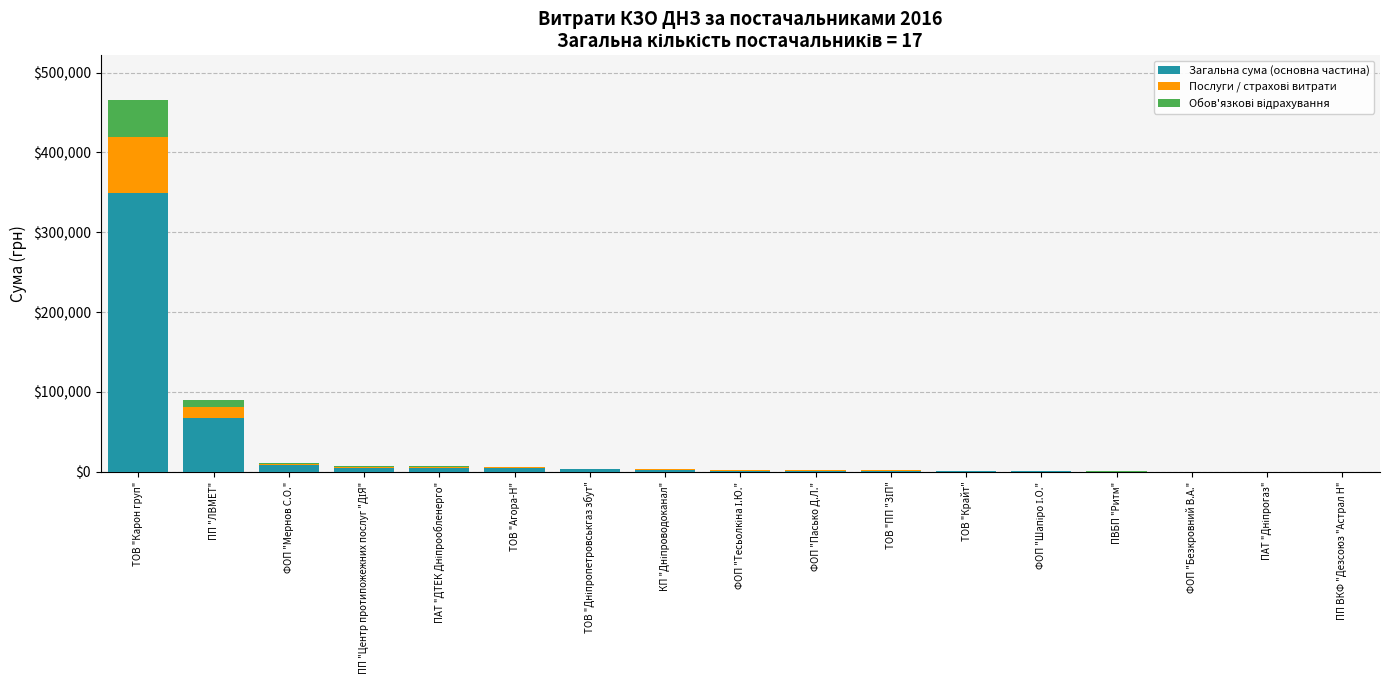

Read the Загальна сума (основна частина) value at ТОВ "Агора-Н".

4657.5